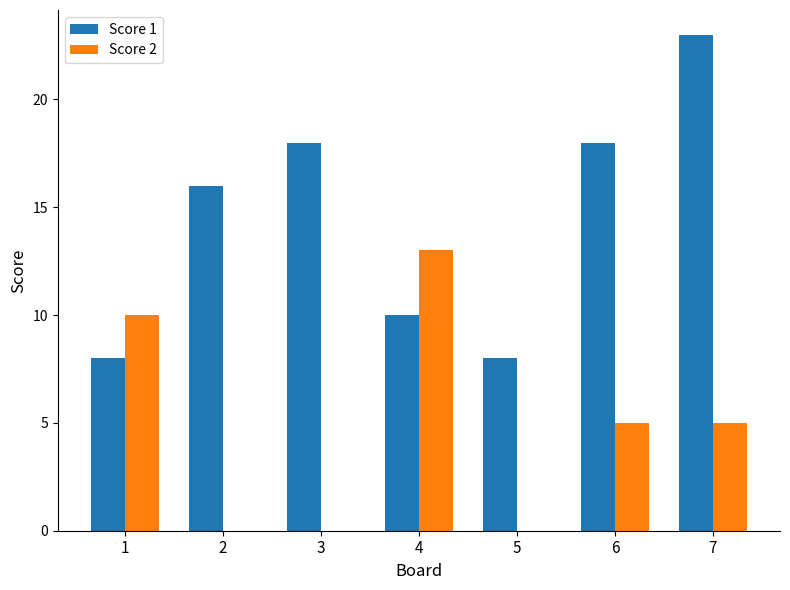

What is the maximum value shown in the chart?

23